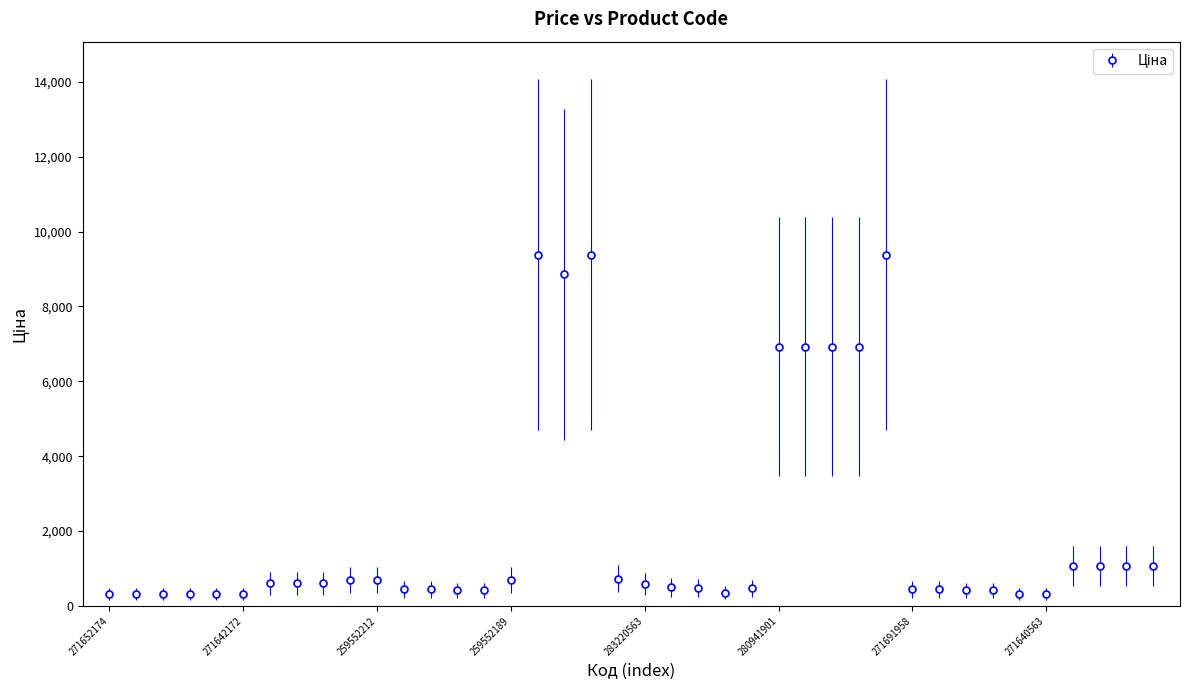

What is the difference between the maximum and minimum values?

9073.7